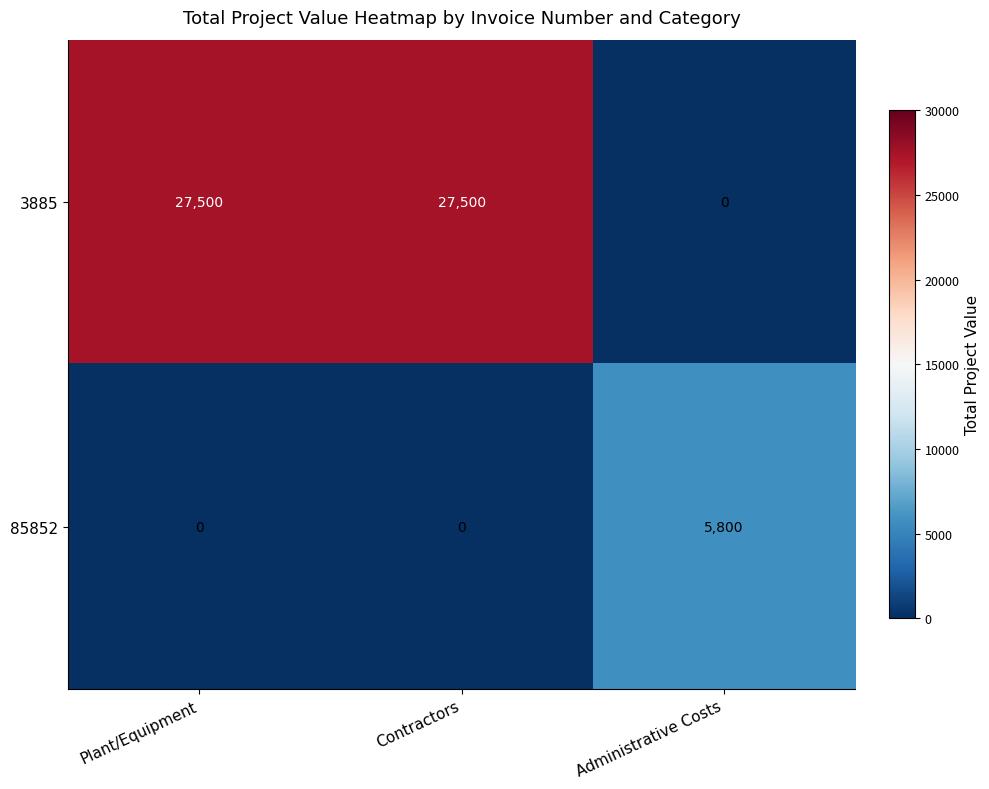

Is it true that 3885 equals 0 at Administrative Costs?

True